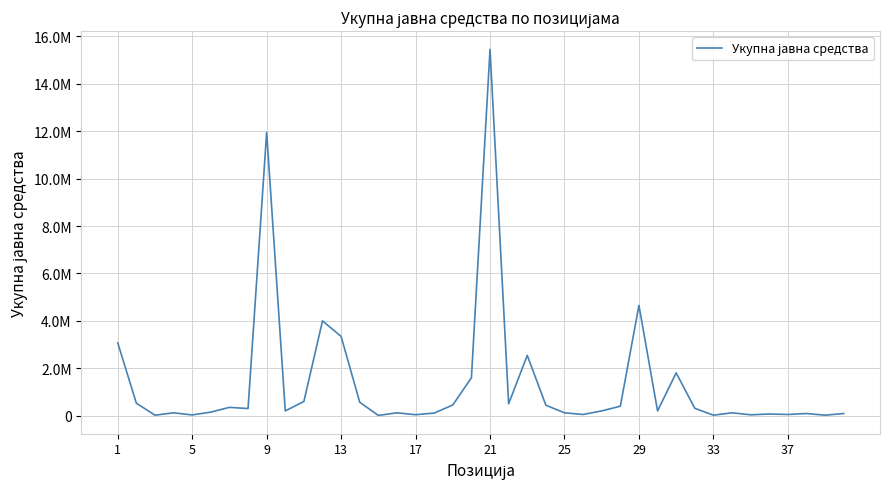

Does the chart display data point markers on the line(s)?

No